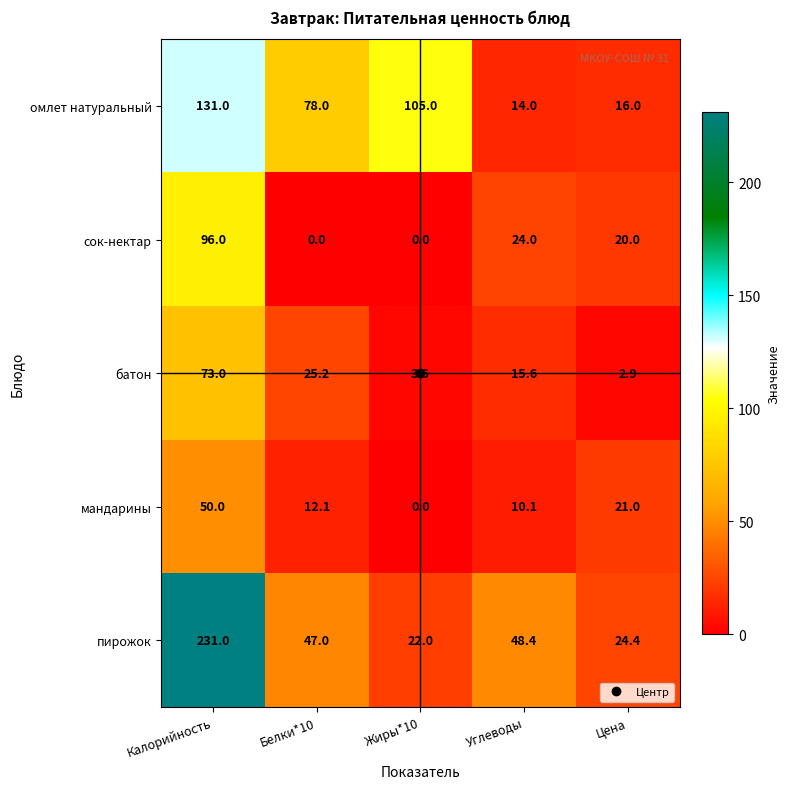

What is the greatest value displayed?

231.0